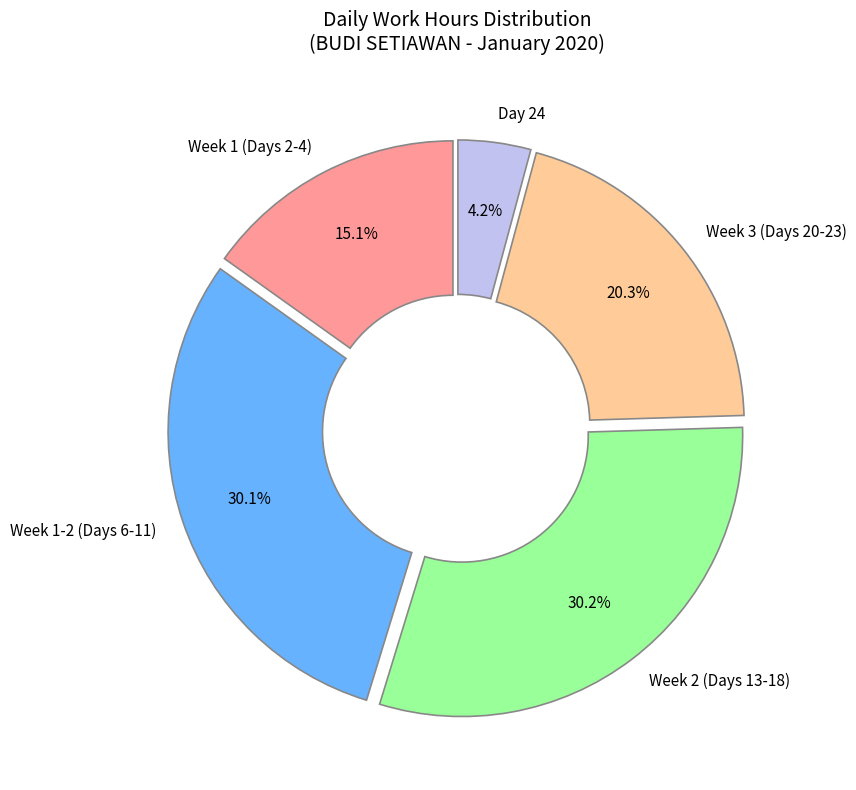

To the nearest percent, what is the average slice percentage?

20%